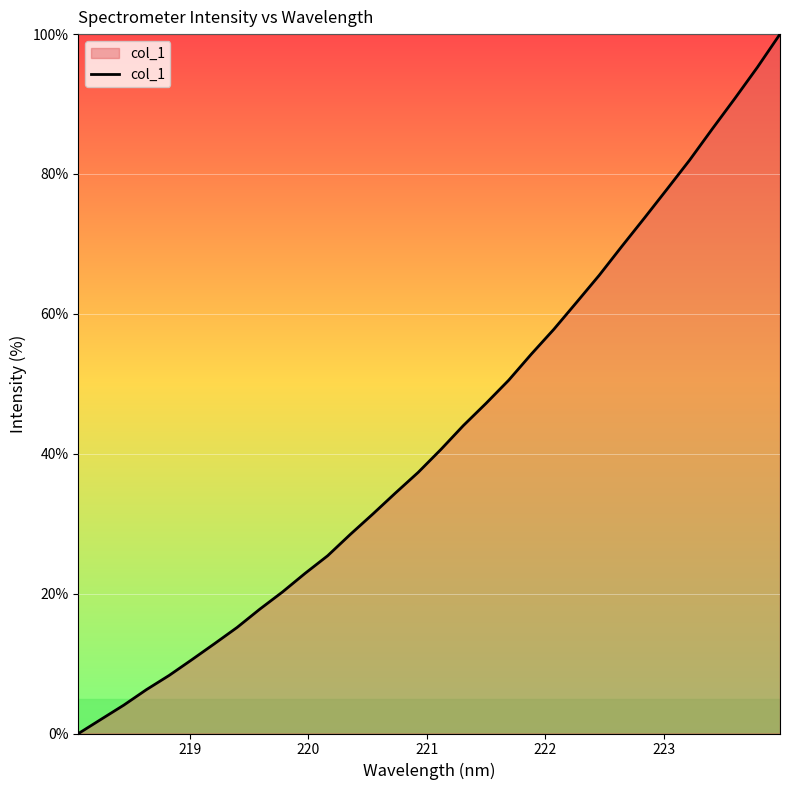

What is the difference between the maximum and minimum values?

100.0